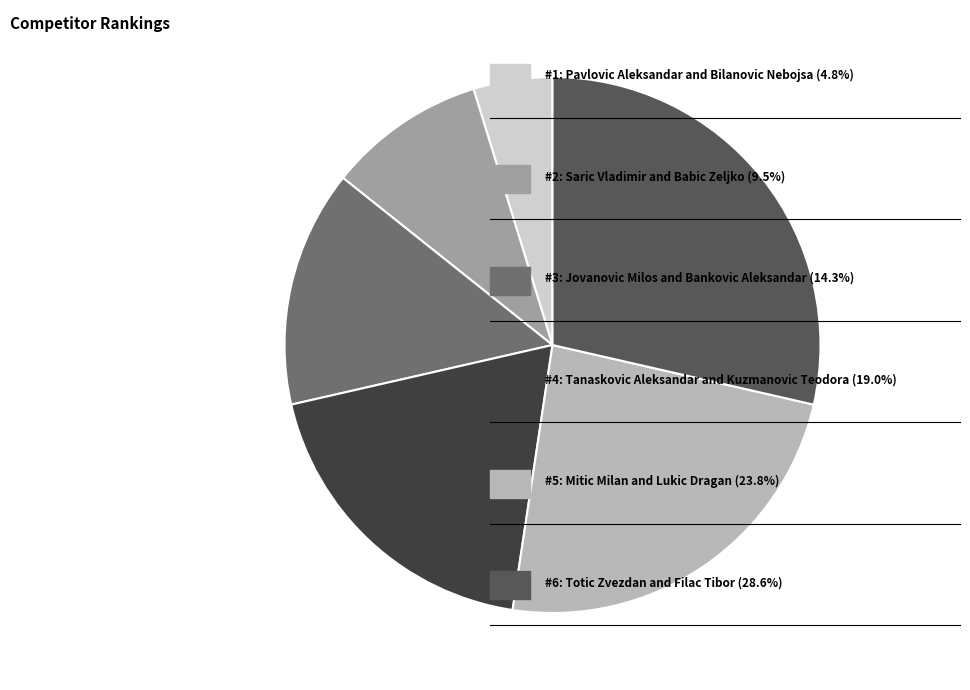

How many segments does this pie chart have?

6